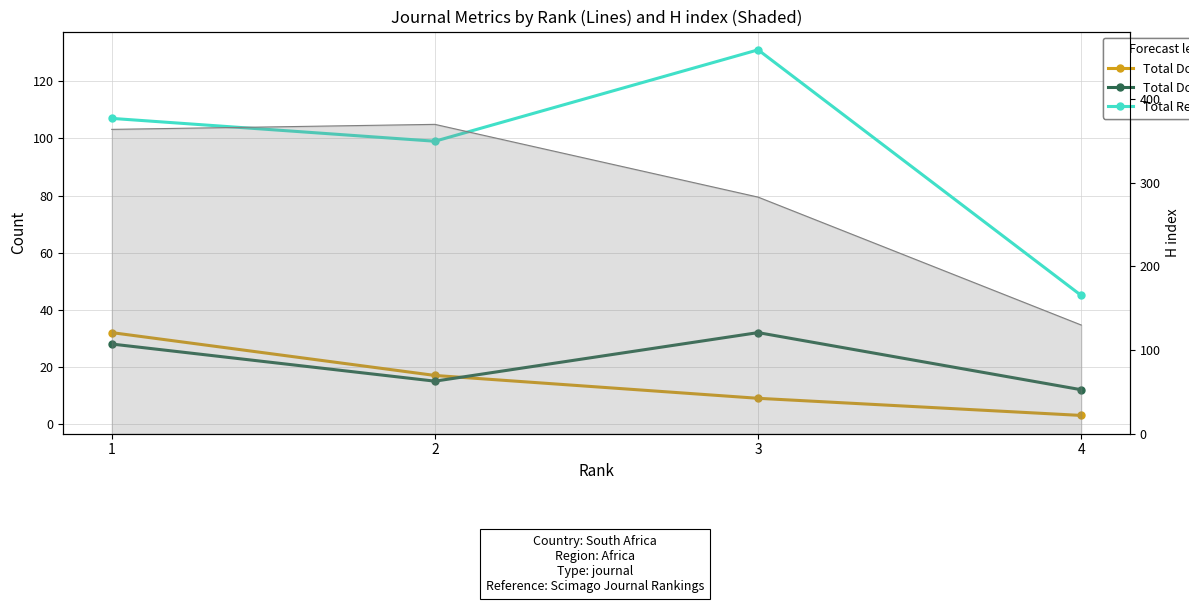

How many values in the Total Refs. series are below 107?

2